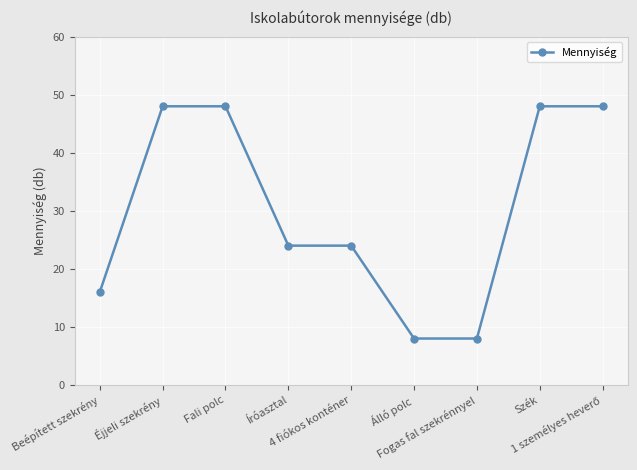

The chart shows a value of 8 at Álló polc. True or false?

True